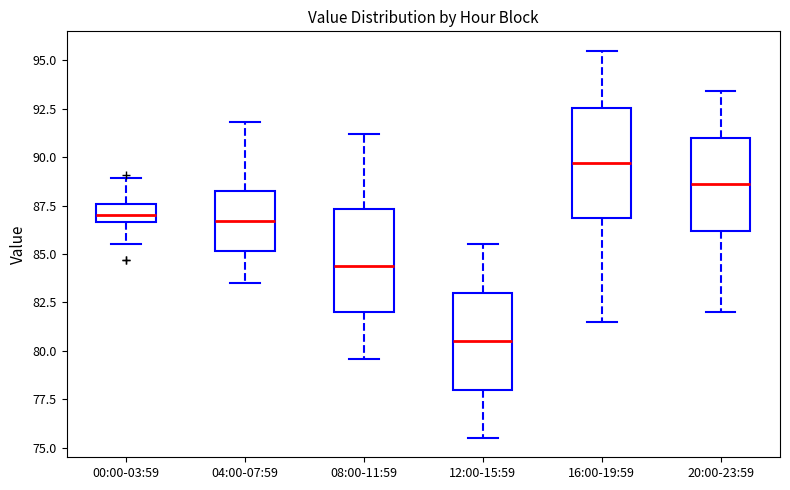

Reading left to right, read every box against the y-axis: the position of its median line, the range the box covers, and the ends of its whiskers. The values are not printed on the chart, so give them approximately, as read against the axis.

00:00-03:59: median 87.0, box 86.5 to 87.5, whiskers 85.5 to 89.0
04:00-07:59: median 86.5, box 85.0 to 88.5, whiskers 83.5 to 92.0
08:00-11:59: median 84.5, box 82.0 to 87.5, whiskers 79.5 to 91.0
12:00-15:59: median 80.5, box 78.0 to 83.0, whiskers 75.5 to 85.5
16:00-19:59: median 89.5, box 87.0 to 92.5, whiskers 81.5 to 95.5
20:00-23:59: median 88.5, box 86.0 to 91.0, whiskers 82.0 to 93.5